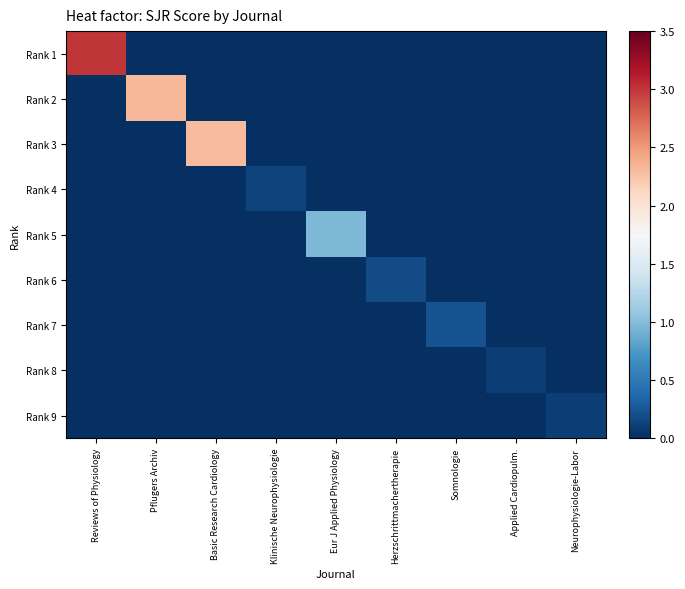

What is the difference between the highest and lowest values at Klinische Neurophysiologie?

0.1